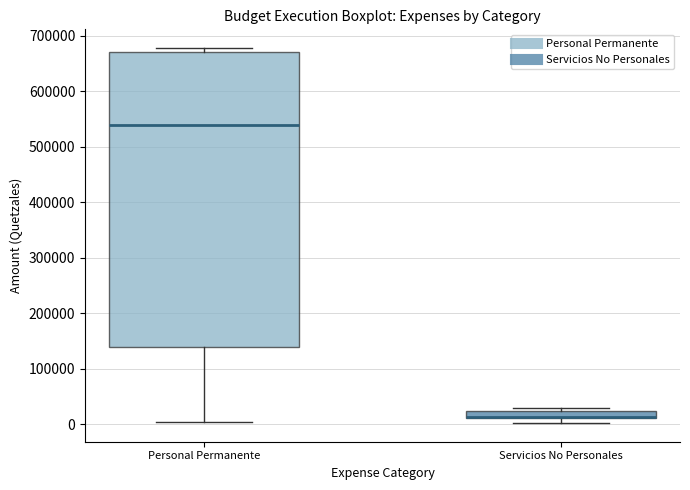

Comparing the boxes themselves (not the whiskers), which one is the tallest?

Personal Permanente